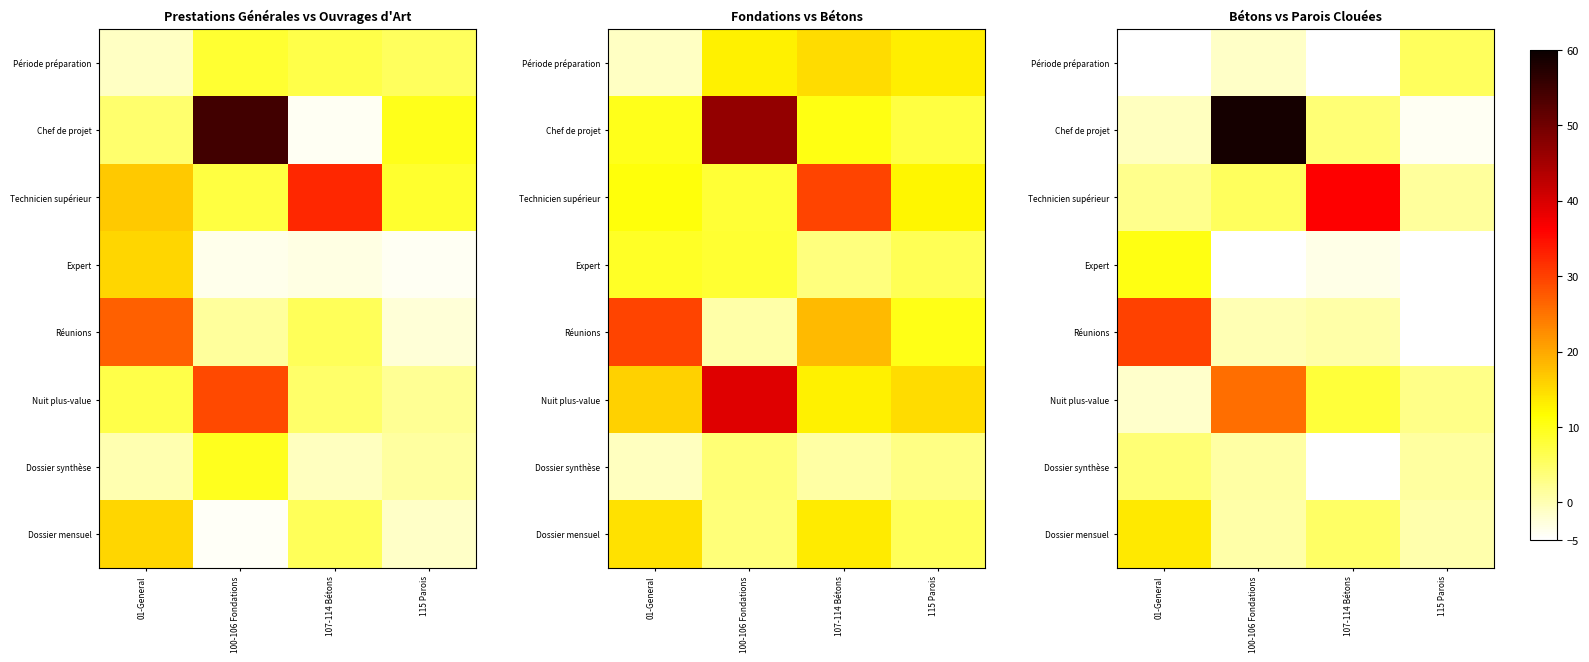

What is the difference between the highest and lowest values at 107-114 Bétons?

42.4